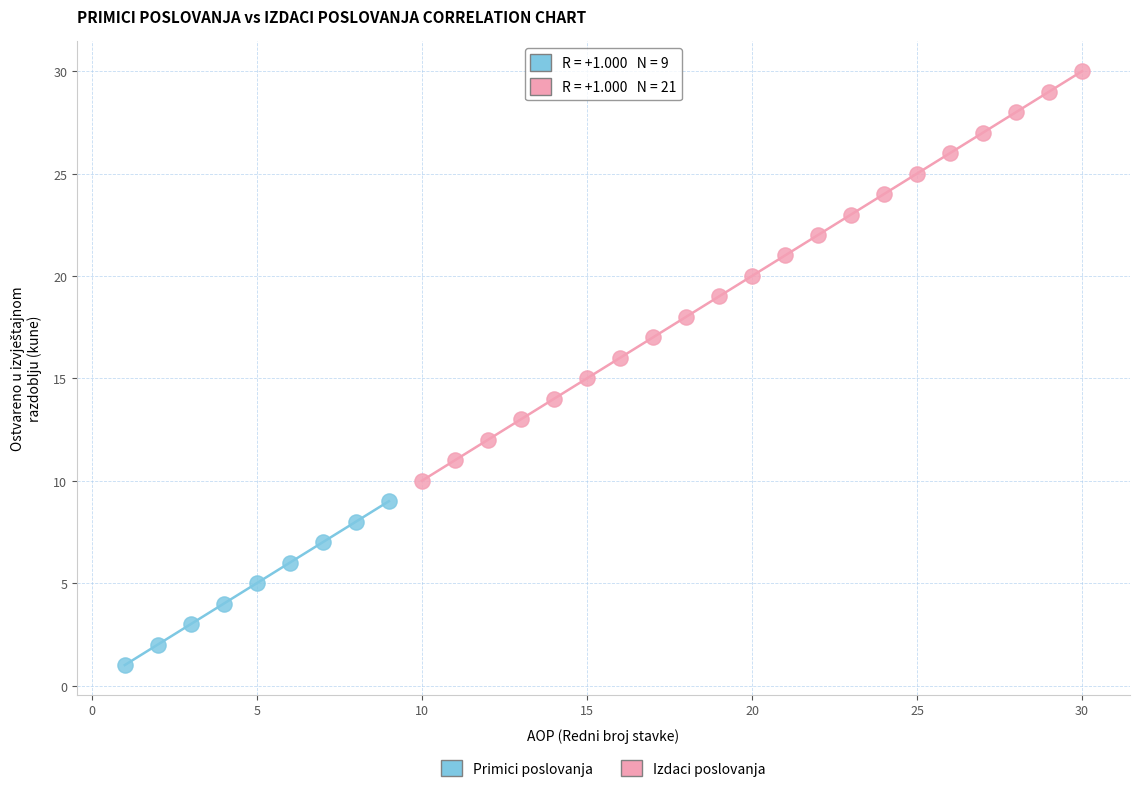

Which series reaches the minimum Y coordinate?

Primici poslovanja